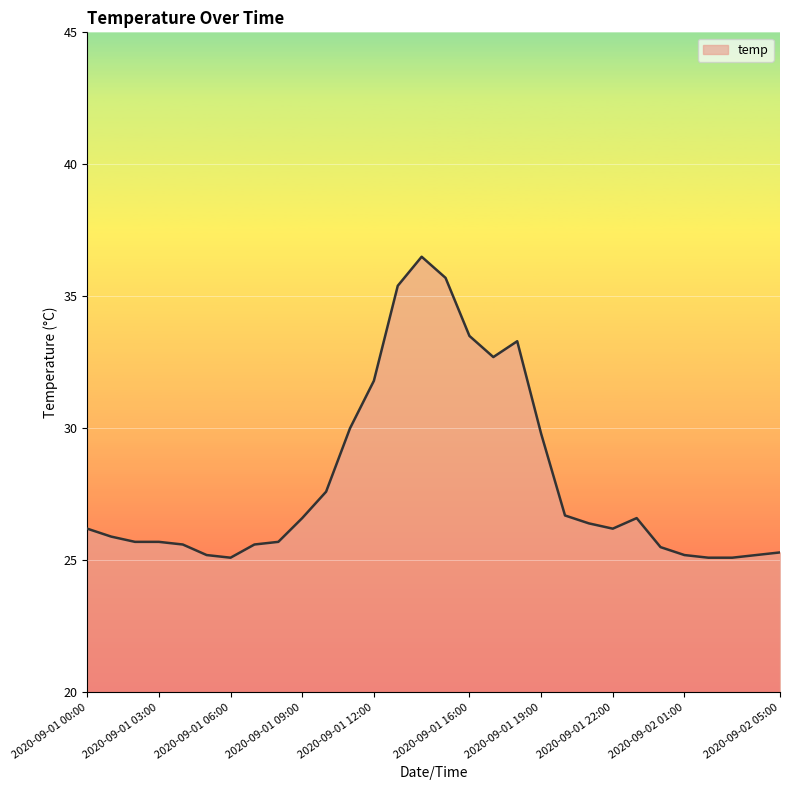

What is the difference between the maximum and minimum values?

11.4